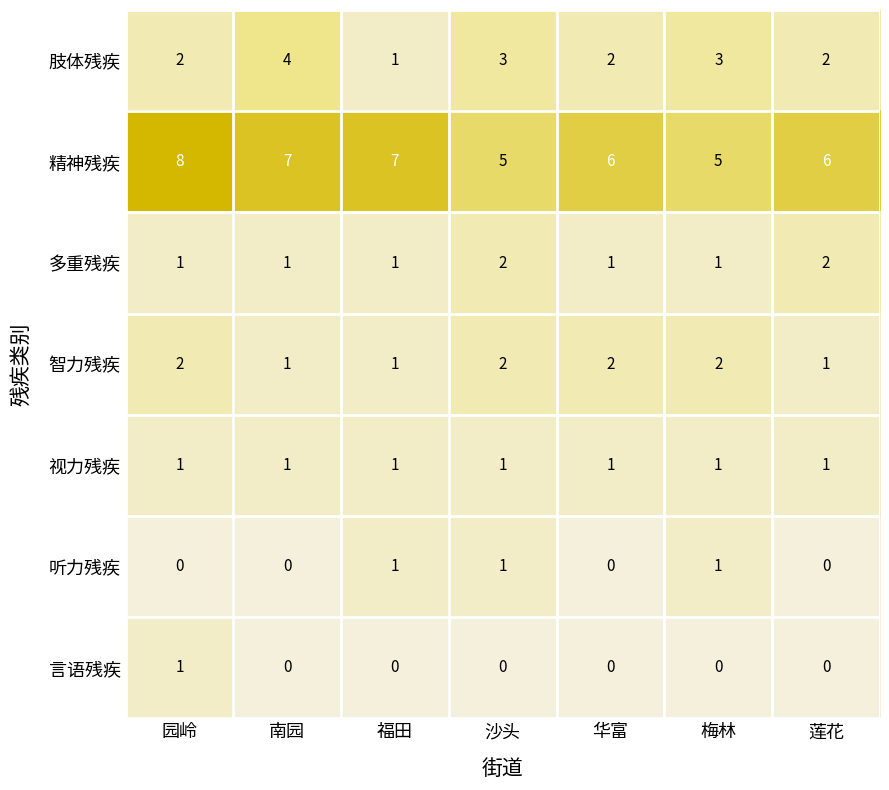

What is the difference between the highest and lowest values at 福田?

7